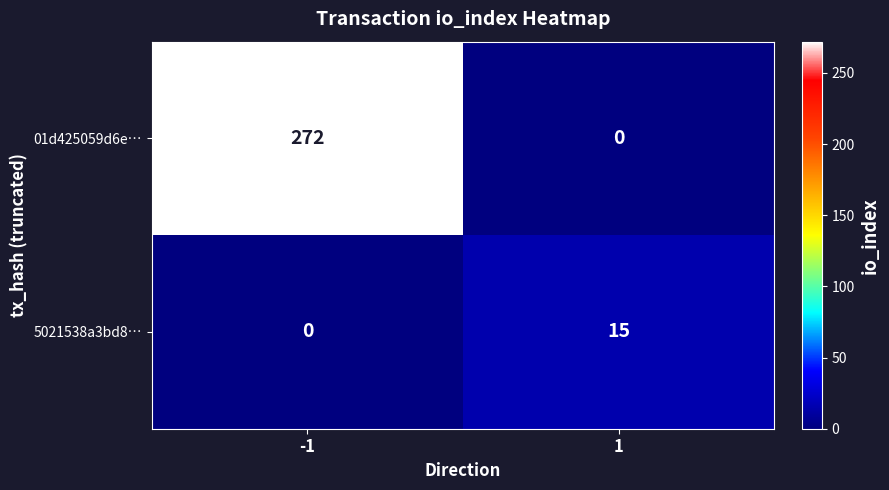

Reading left to right, list all the values displayed in this chart.

01d425059d6e…: 272	0
5021538a3bd8…: 0	15